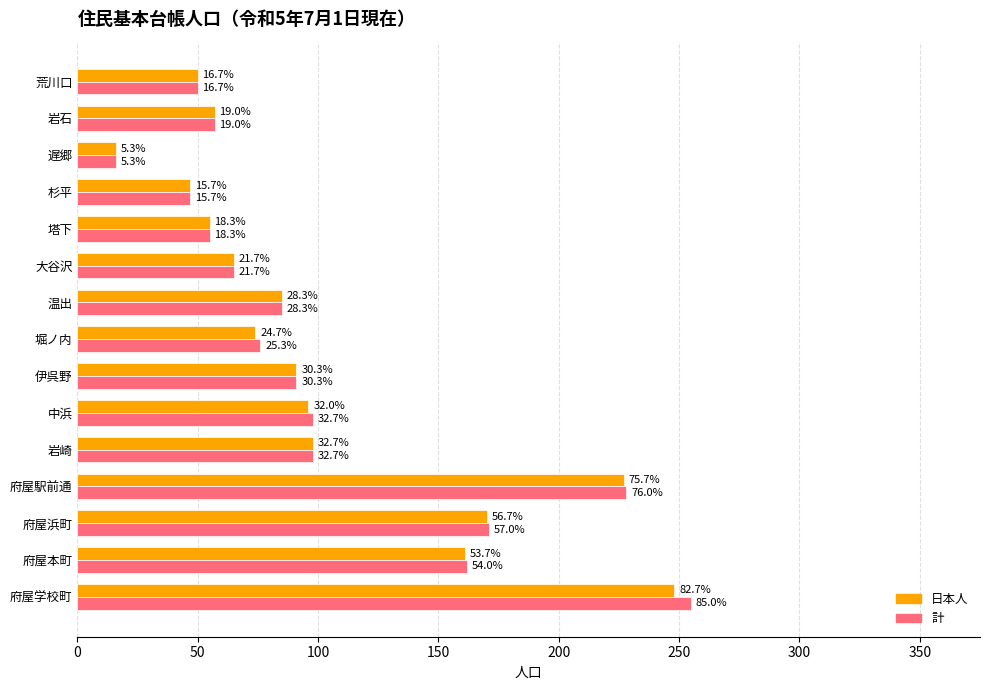

Reading left to right, what are all the values shown in this chart?

日本人: 248	161	170	227	98	96	91	74	85	65	55	47	16	57	50
計: 255	162	171	228	98	98	91	76	85	65	55	47	16	57	50